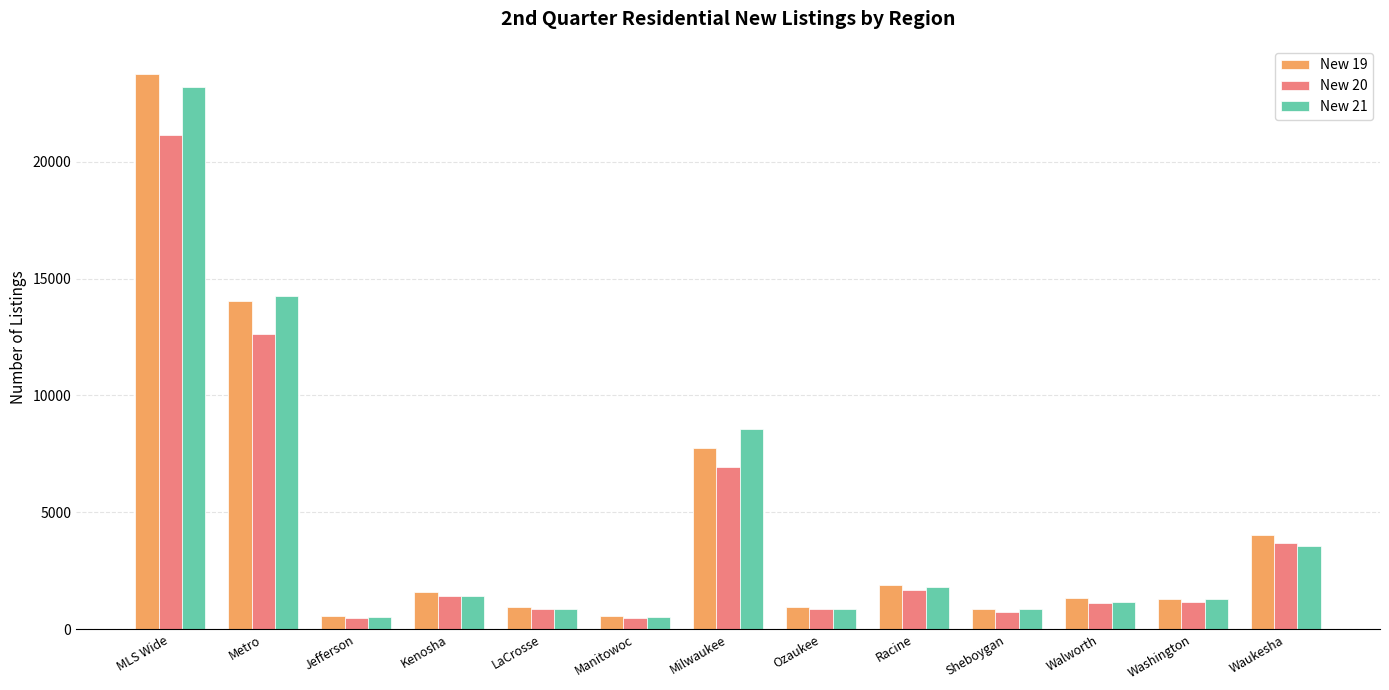

Between Metro and LaCrosse, which series saw the biggest shift?

New 21